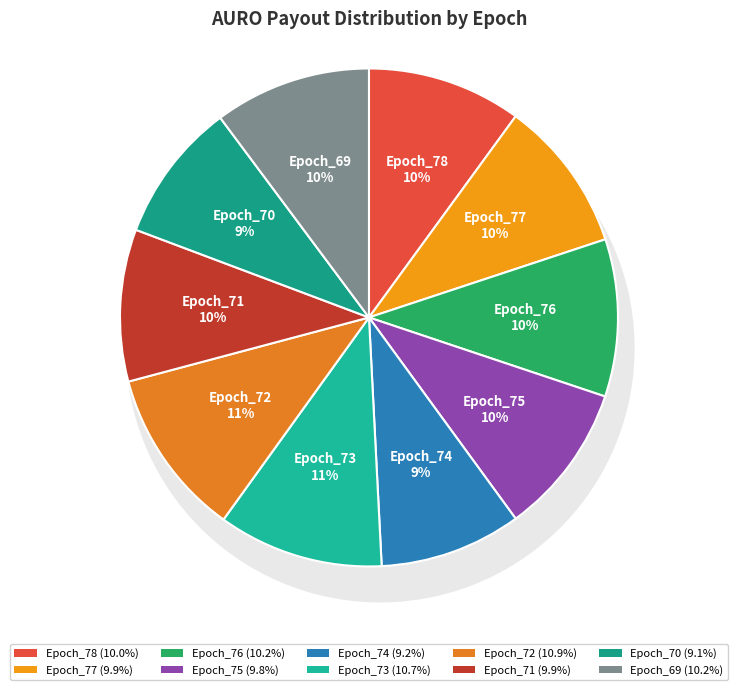

Is it true that Epoch_78 is 20% of the pie?

False